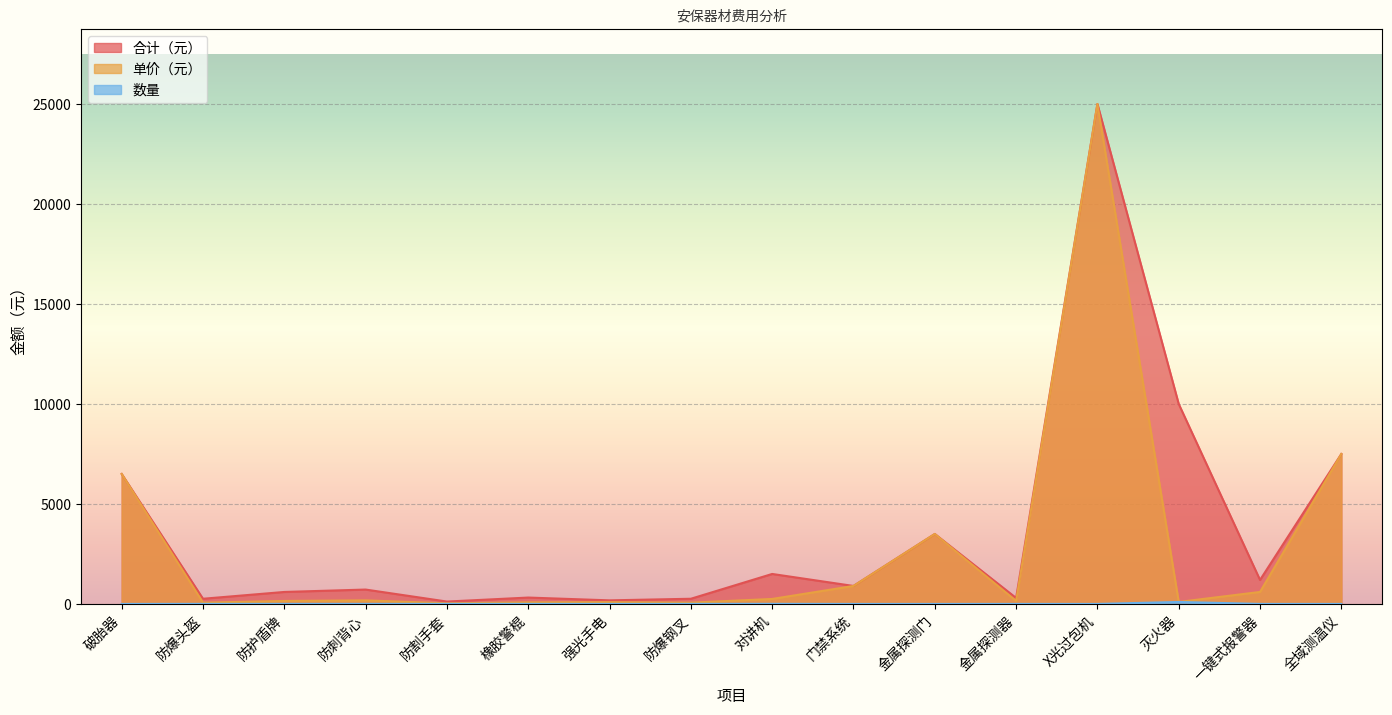

List the series in order of their peak value, lowest first.

数量, 合计（元）, 单价（元）